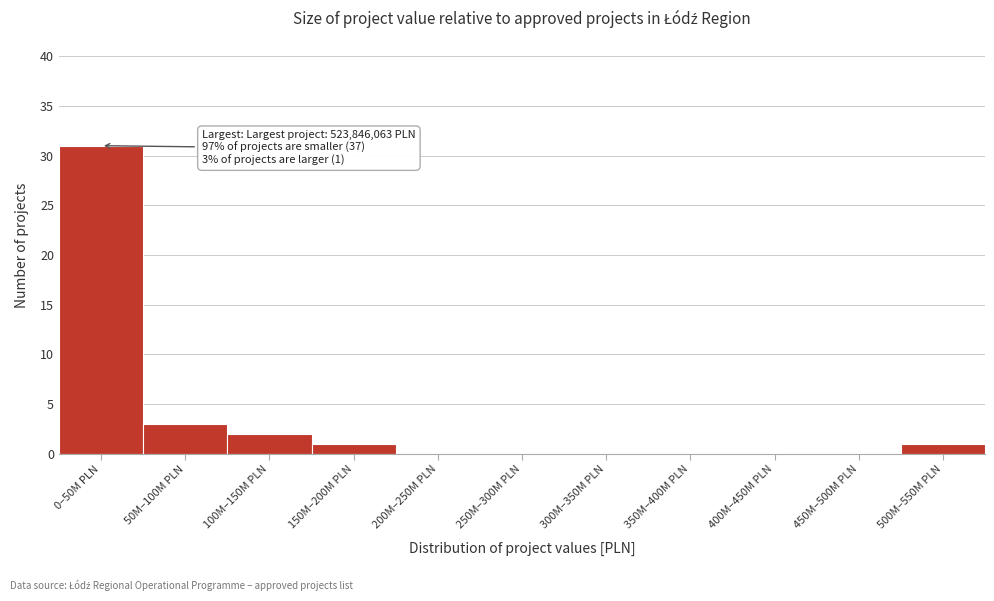

Reading right to left, extract all data points from this chart.

500M–550M PLN=1	450M–500M PLN=0	400M–450M PLN=0	350M–400M PLN=0	300M–350M PLN=0	250M–300M PLN=0	200M–250M PLN=0	150M–200M PLN=1	100M–150M PLN=2	50M–100M PLN=3	0–50M PLN=31